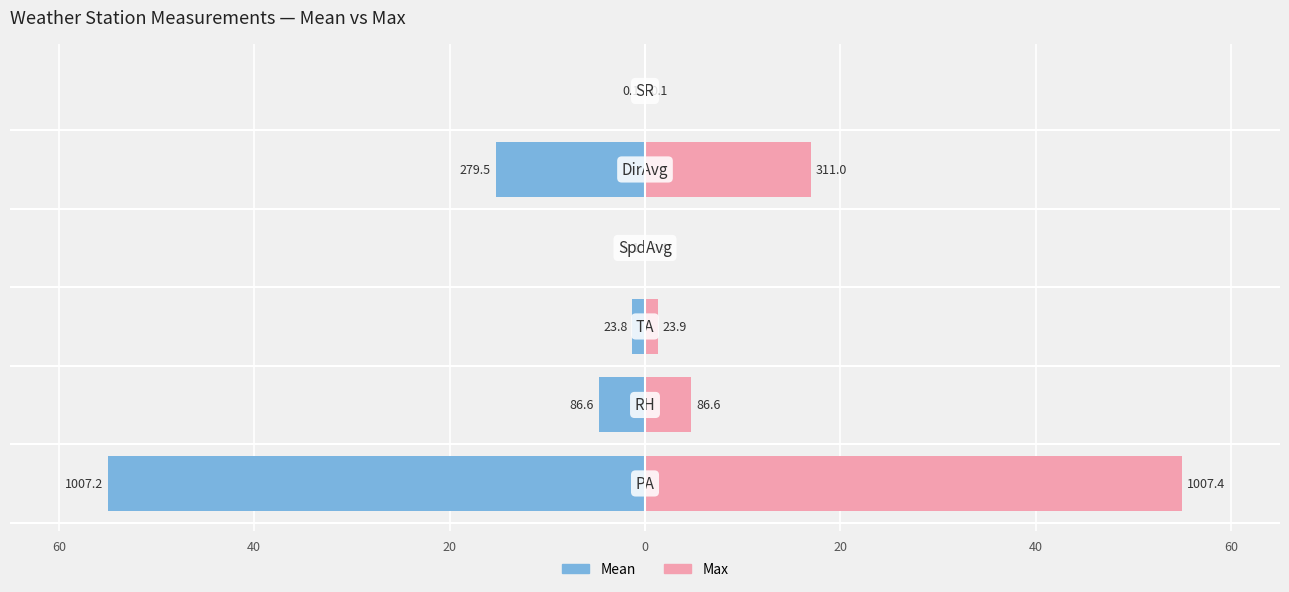

Is the value of Mean at 20 greater than the value of Max at 20?

No